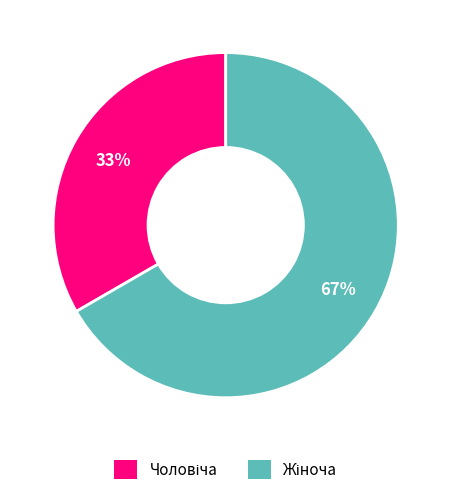

Is there a majority slice in this chart?

Yes